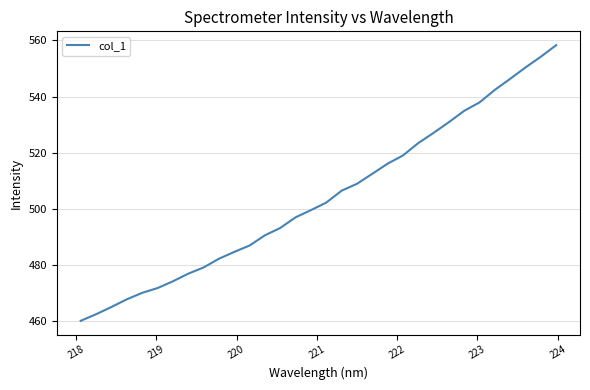

What is the difference between the second highest and minimum values?

94.3